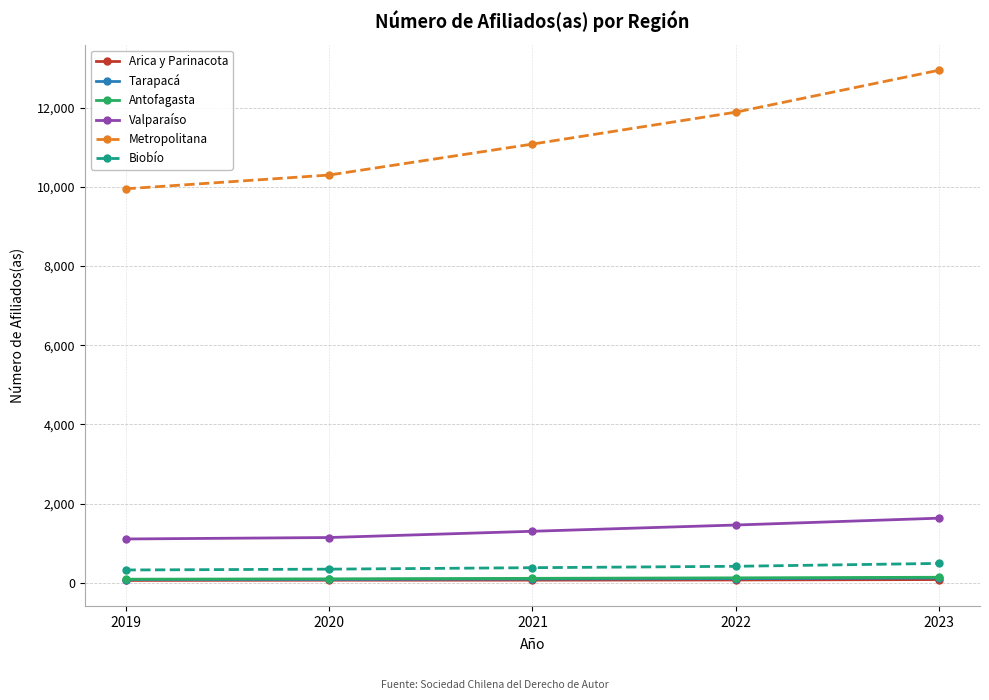

True or false: Antofagasta and Metropolitana cross at least once.

False